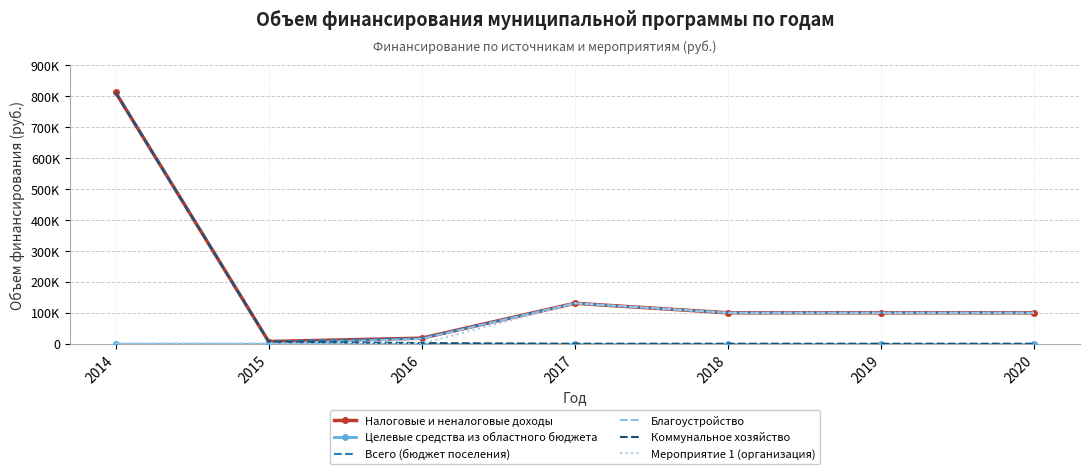

Which series has the largest total across all categories?

Налоговые и неналоговые доходы